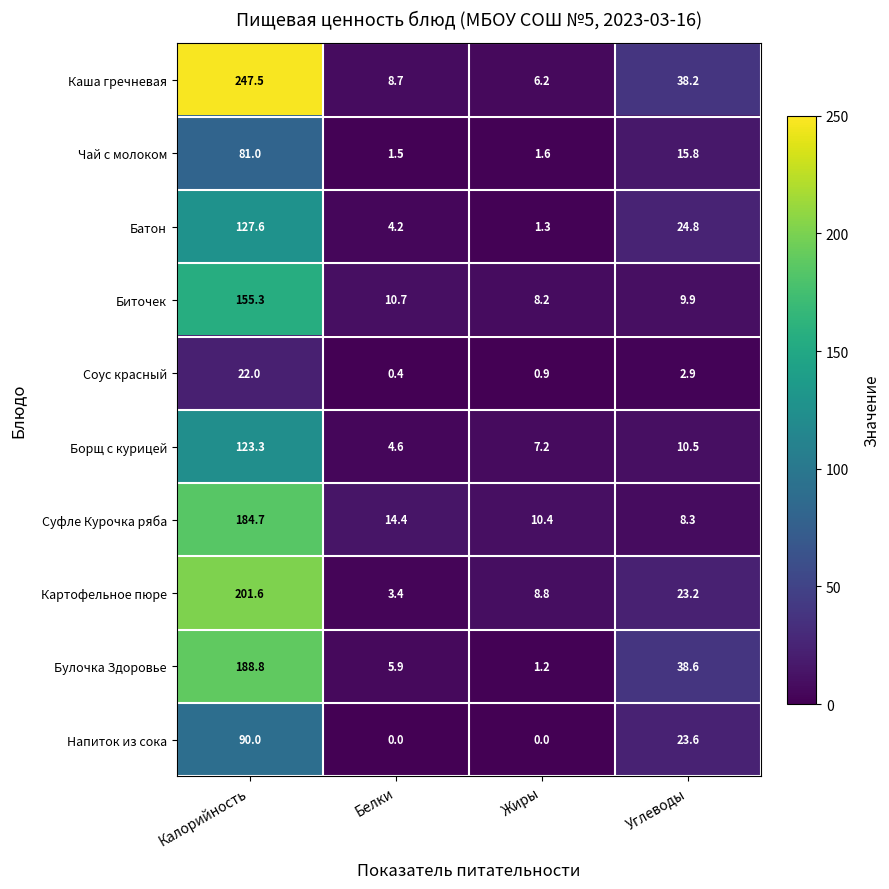

How many data points does each series have?

4